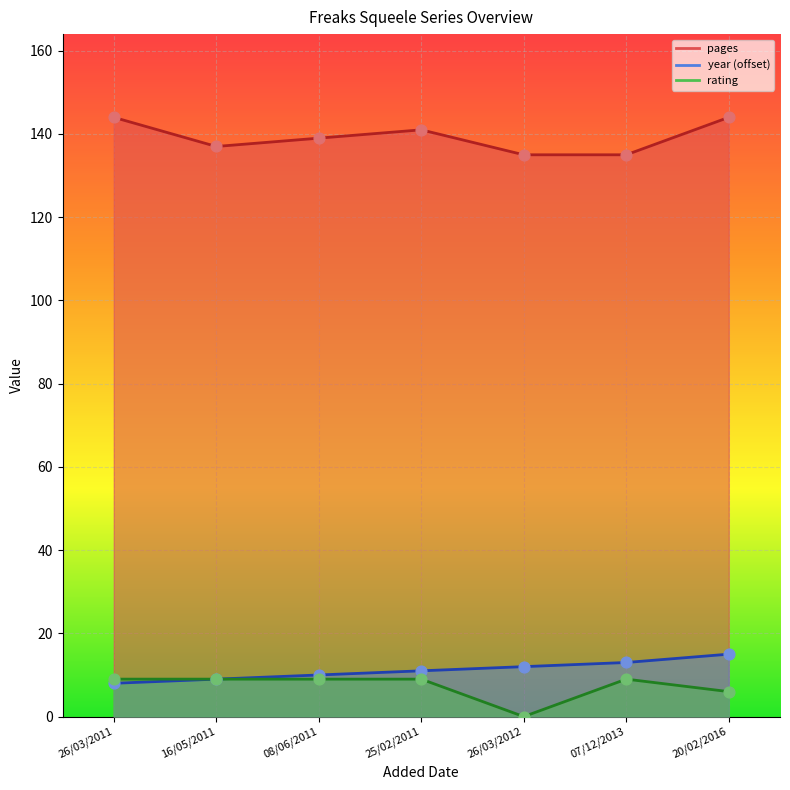

What is the total value across all series at 25/02/2011?

161